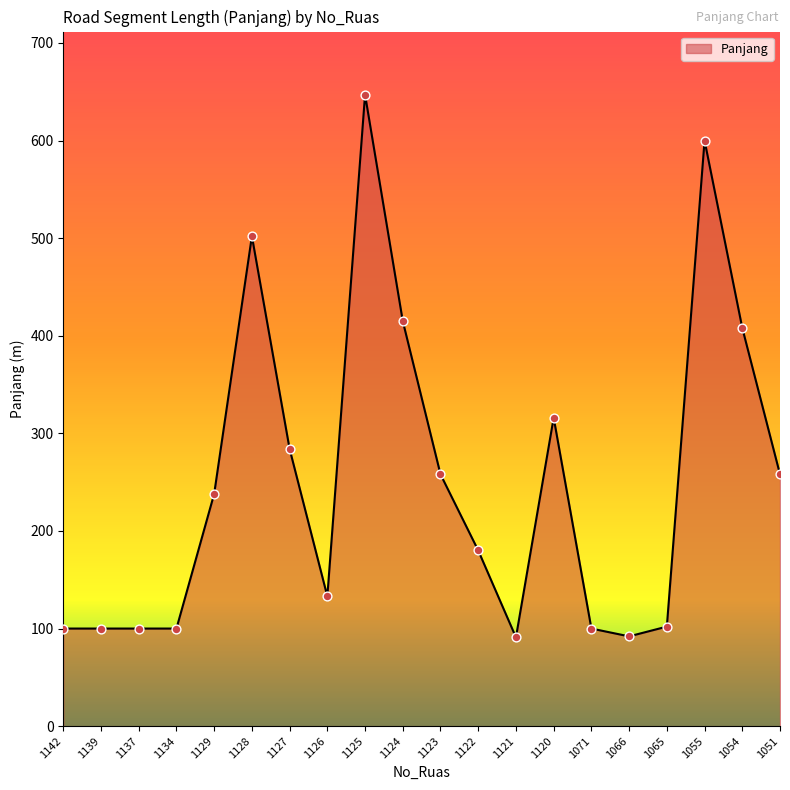

What is the ratio of the value at 1066 to the value at 1125?

0.1